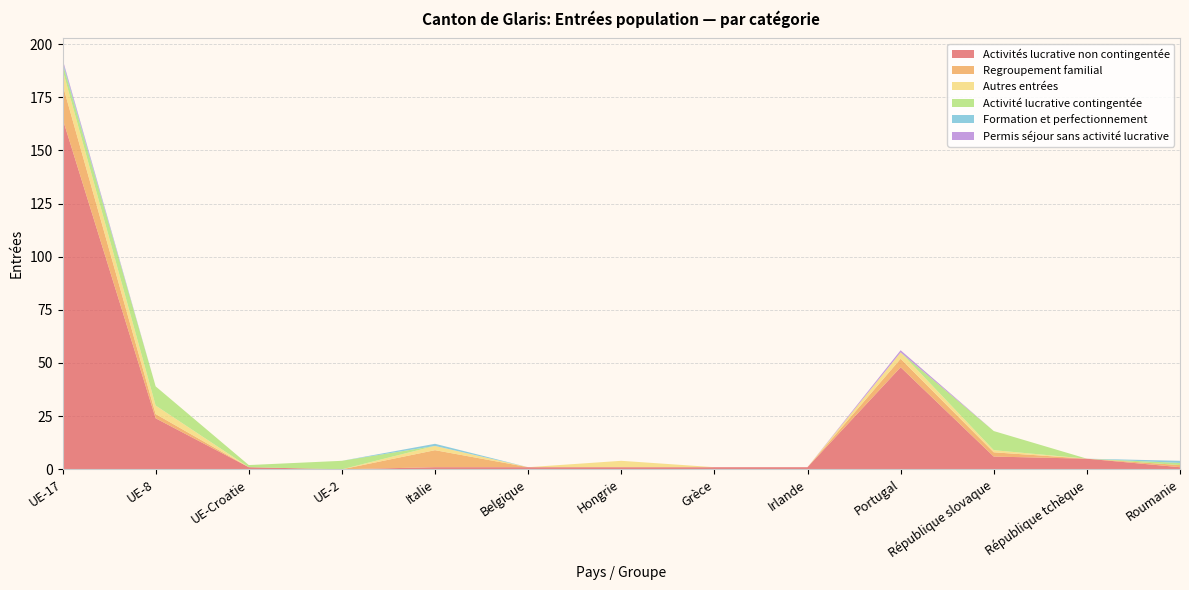

Reading left to right, extract all data points from this chart.

Activités lucrative non contingentée: UE-17=165	UE-8=24	UE-Croatie=1	UE-2=0	Italie=1	Belgique=1	Hongrie=1	Grèce=1	Irlande=1	Portugal=48	République slovaque=6	République tchèque=5	Roumanie=1
Regroupement familial: UE-17=16	UE-8=2	UE-Croatie=0	UE-2=0	Italie=8	Belgique=0	Hongrie=0	Grèce=0	Irlande=0	Portugal=4	République slovaque=2	République tchèque=0	Roumanie=1
Autres entrées: UE-17=7	UE-8=4	UE-Croatie=0	UE-2=0	Italie=2	Belgique=0	Hongrie=3	Grèce=0	Irlande=0	Portugal=3	République slovaque=1	République tchèque=0	Roumanie=0
Activité lucrative contingentée: UE-17=3	UE-8=9	UE-Croatie=1	UE-2=4	Italie=0	Belgique=0	Hongrie=0	Grèce=0	Irlande=0	Portugal=0	République slovaque=9	République tchèque=0	Roumanie=1
Formation et perfectionnement: UE-17=1	UE-8=0	UE-Croatie=0	UE-2=0	Italie=1	Belgique=0	Hongrie=0	Grèce=0	Irlande=0	Portugal=0	République slovaque=0	République tchèque=0	Roumanie=1
Permis séjour sans activité lucrative: UE-17=1	UE-8=0	UE-Croatie=0	UE-2=0	Italie=0	Belgique=0	Hongrie=0	Grèce=0	Irlande=0	Portugal=1	République slovaque=0	République tchèque=0	Roumanie=0